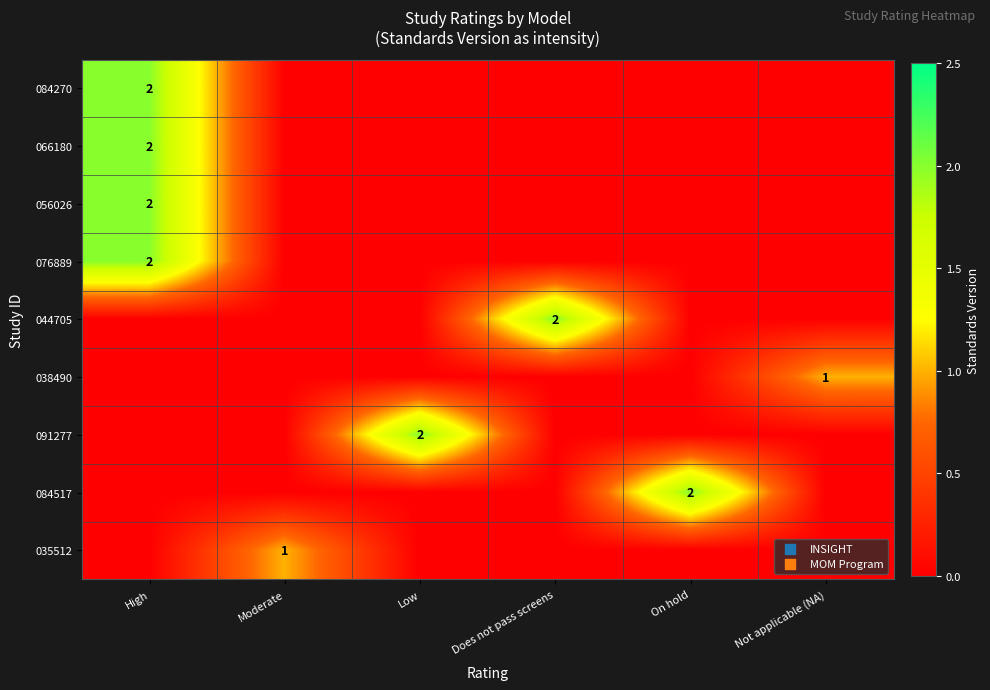

What is the difference between the maximum and minimum values in the 038490 series?

1